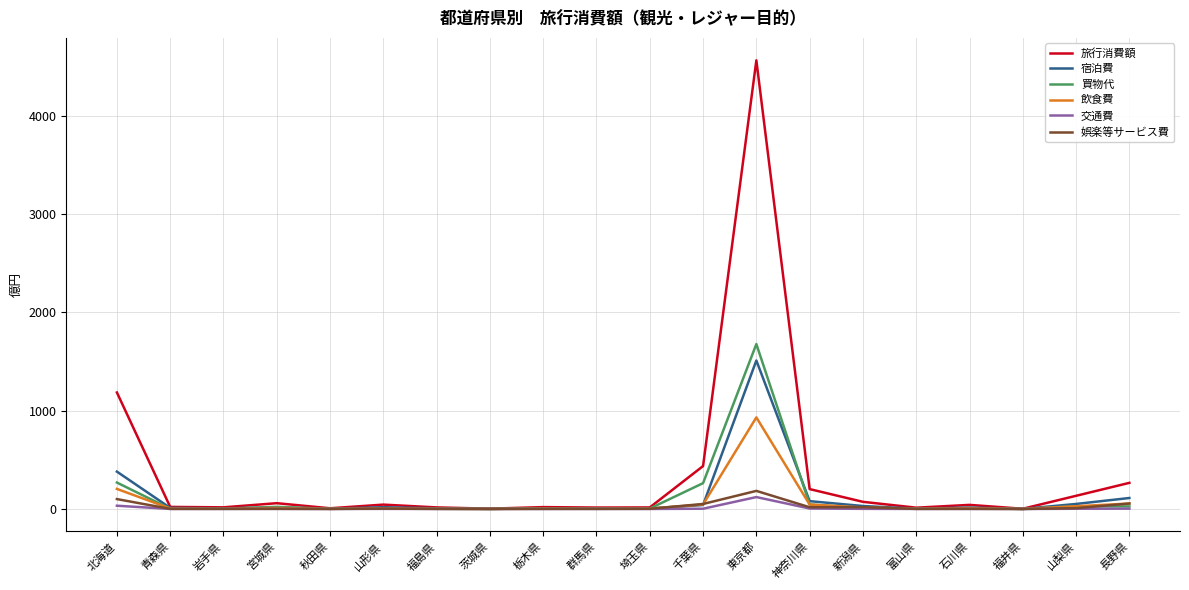

The 飲食費 series shows 931.7 at 東京都. True or false?

True